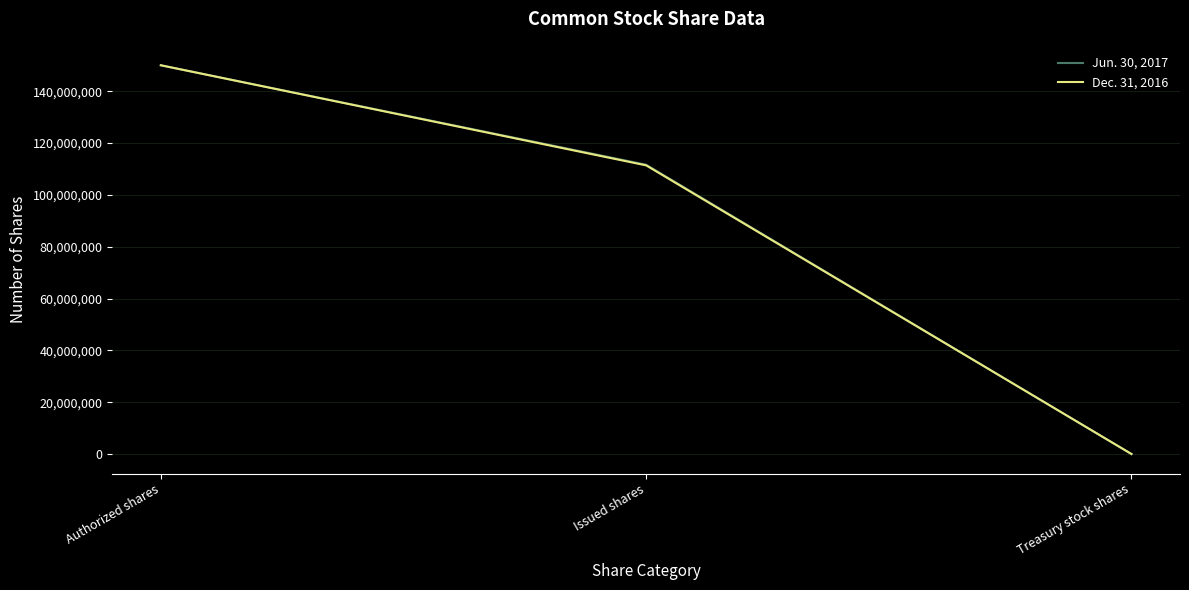

What are all the series names shown in the legend?

Jun. 30, 2017, Dec. 31, 2016